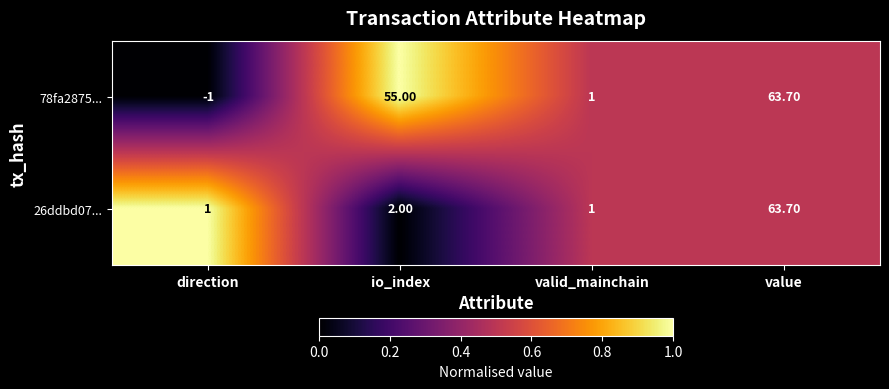

At which label is 78fa2875... closest to 31?

io_index